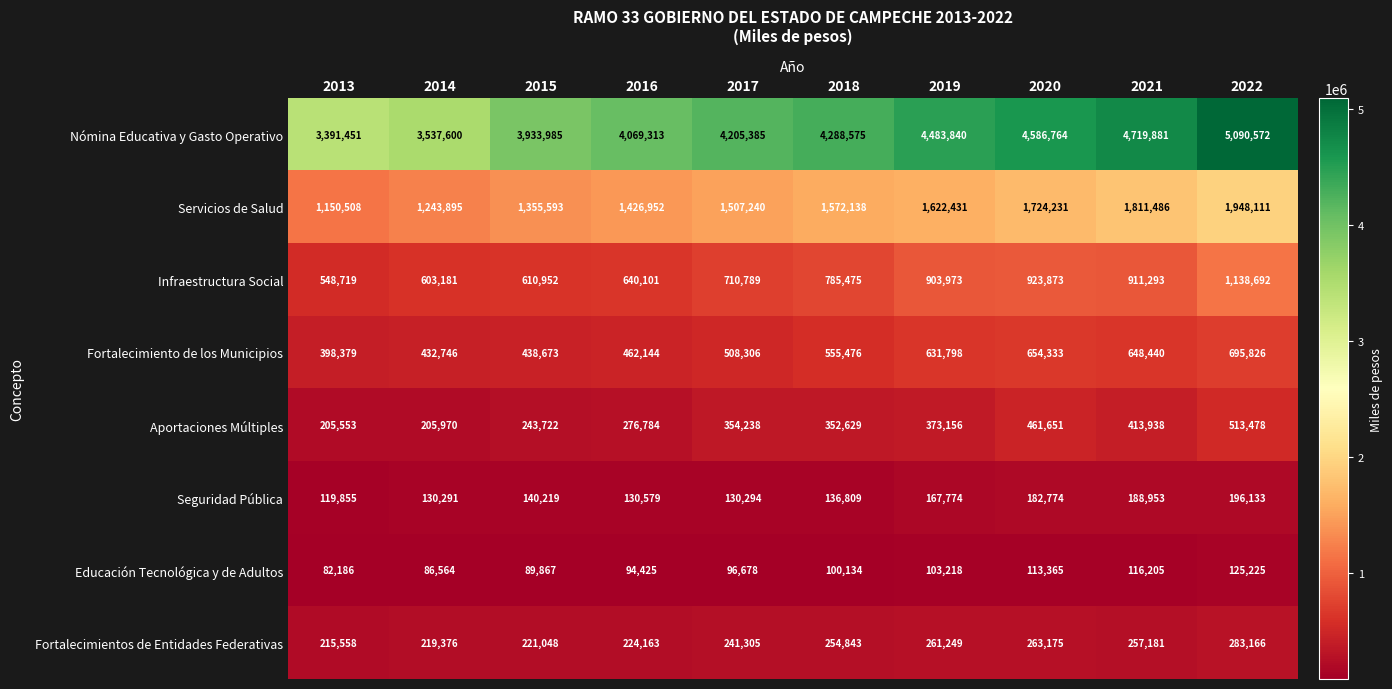

At which category does the chart reach its peak across all series?

2022